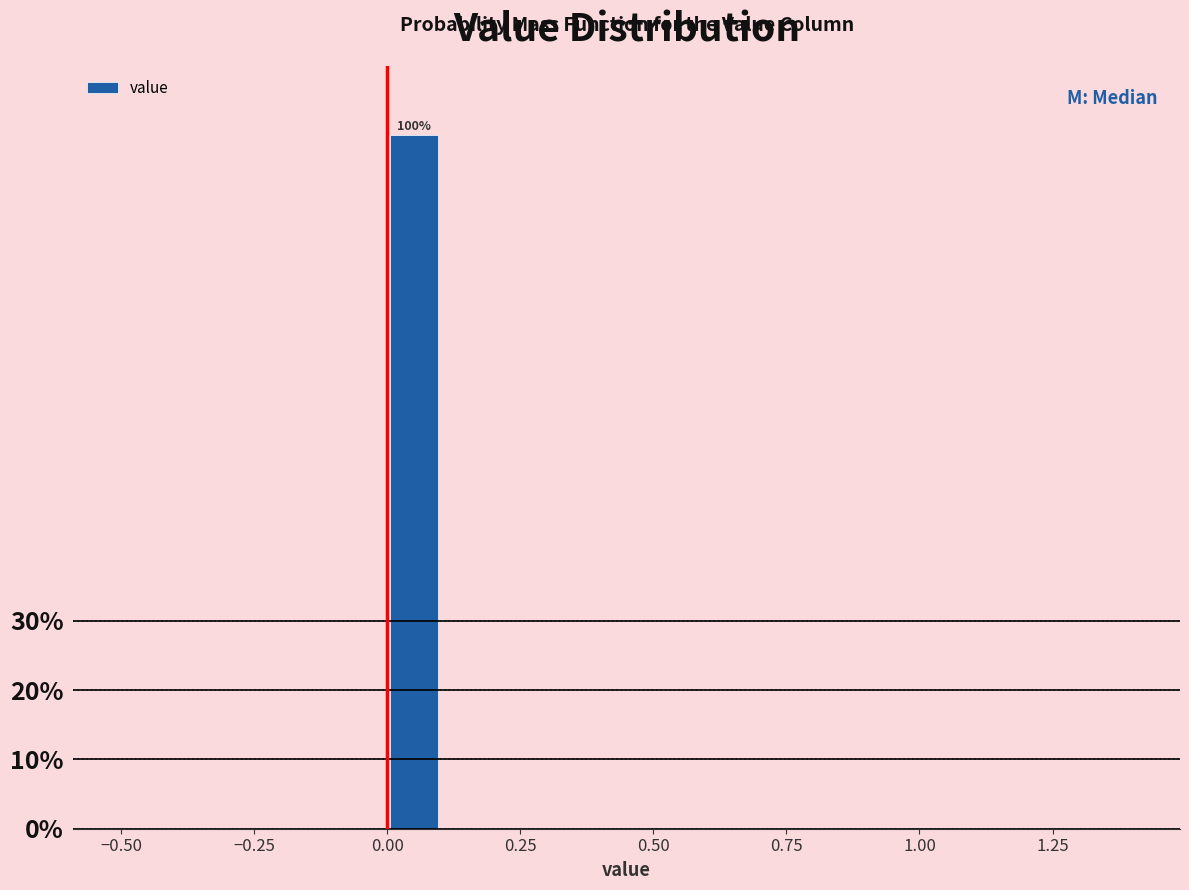

Read against the x-axis, roughly where is the centre of the tallest bar?

0.05